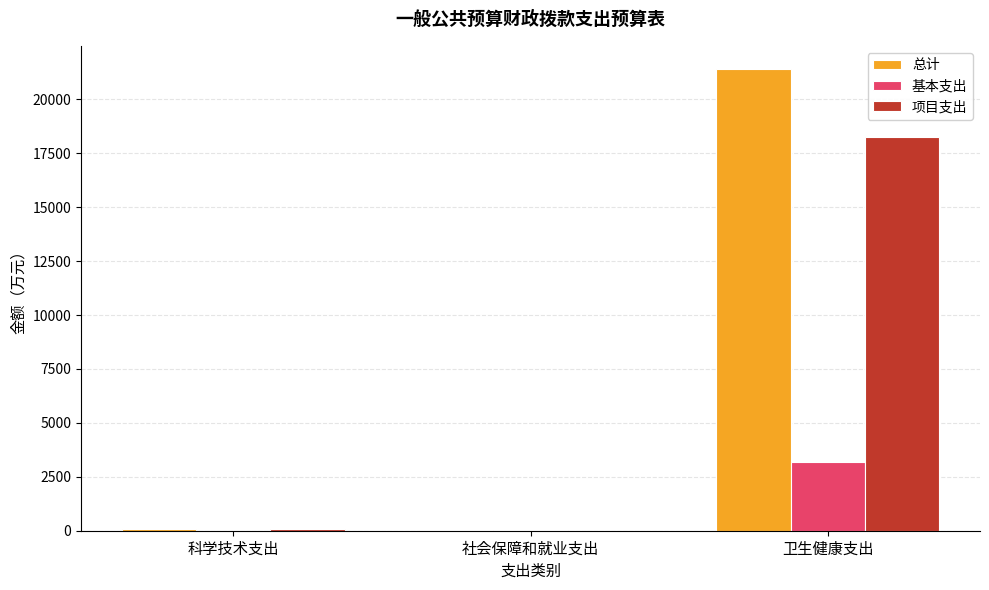

How many groups of bars are there?

3